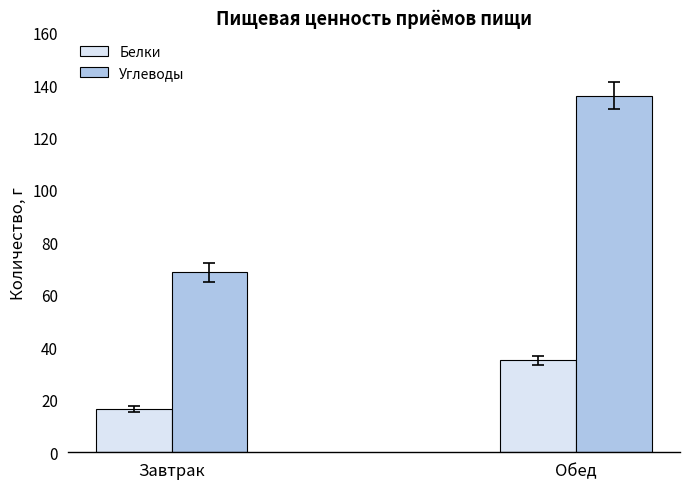

What position from the left is Завтрак?

1